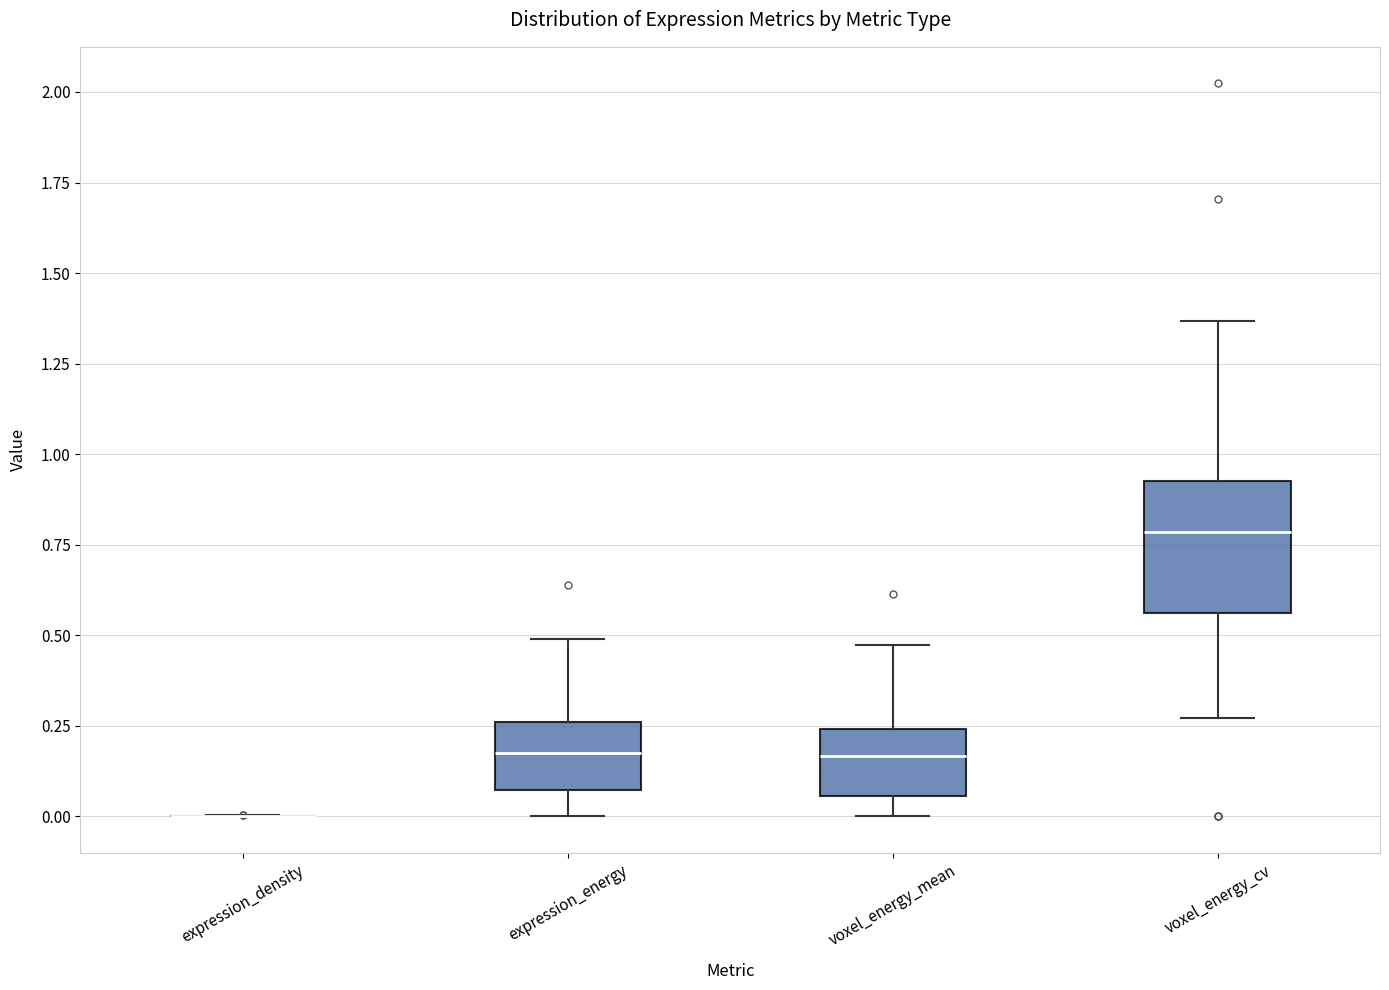

Where is the upper edge of the box for voxel_energy_mean on the y-axis? The values are not printed on the chart, so give them approximately, as read against the axis.

0.25